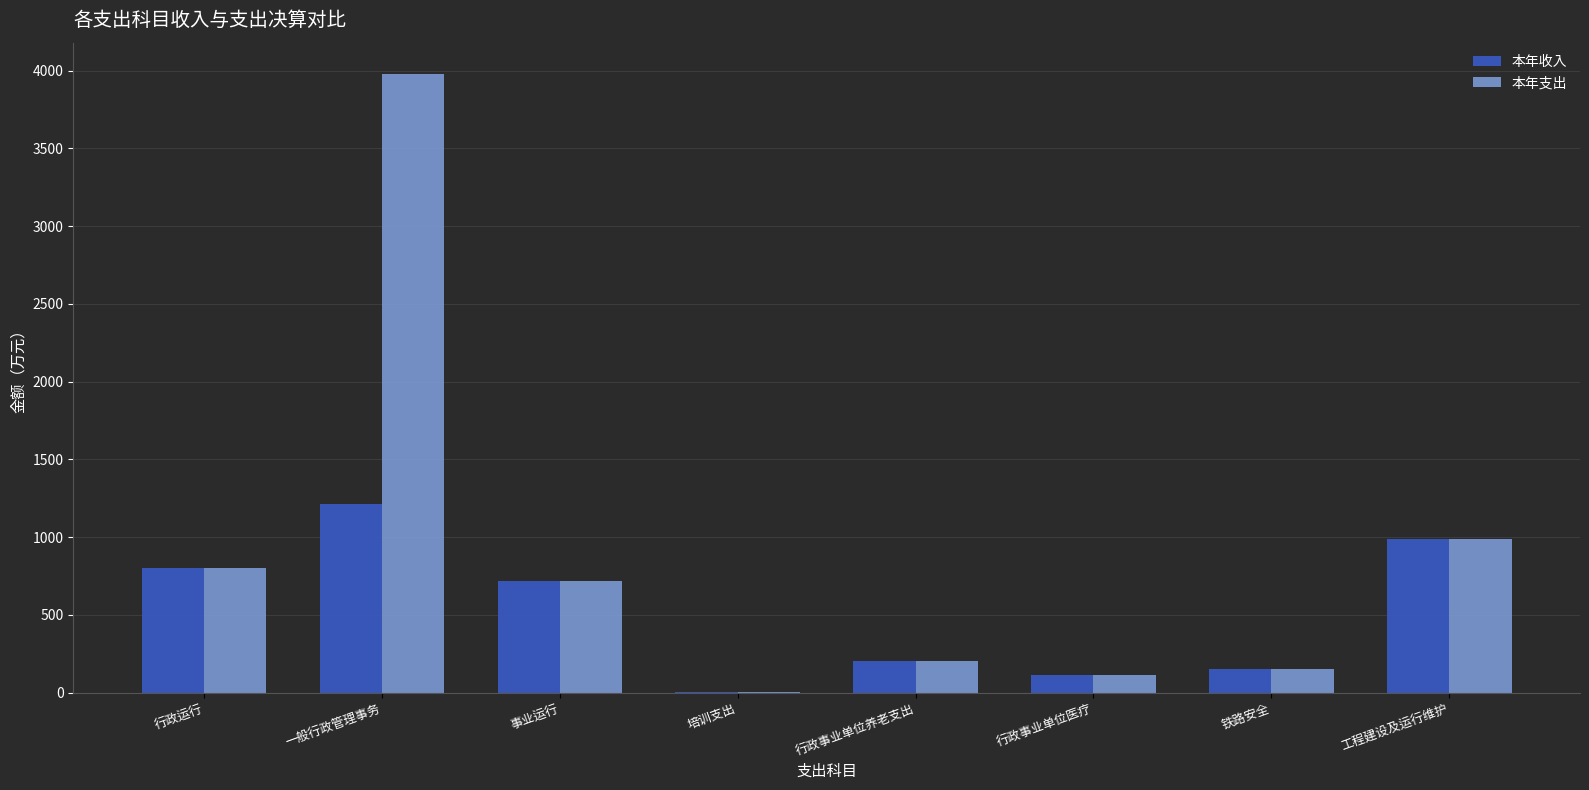

What are all the series names shown in the legend?

本年收入, 本年支出